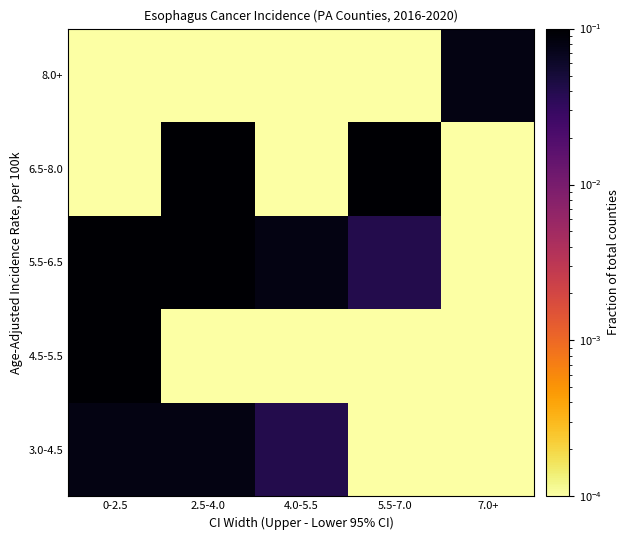

Reading right to left, transcribe all the data shown in this chart.

3.0-4.5: 7.0+=0.0	5.5-7.0=0.0	4.0-5.5=0.0	2.5-4.0=0.1	0-2.5=0.1
4.5-5.5: 7.0+=0.0	5.5-7.0=0.0	4.0-5.5=0.0	2.5-4.0=0.0	0-2.5=0.1
5.5-6.5: 7.0+=0.0	5.5-7.0=0.0	4.0-5.5=0.1	2.5-4.0=0.1	0-2.5=0.1
6.5-8.0: 7.0+=0.0	5.5-7.0=0.1	4.0-5.5=0.0	2.5-4.0=0.1	0-2.5=0.0
8.0+: 7.0+=0.1	5.5-7.0=0.0	4.0-5.5=0.0	2.5-4.0=0.0	0-2.5=0.0